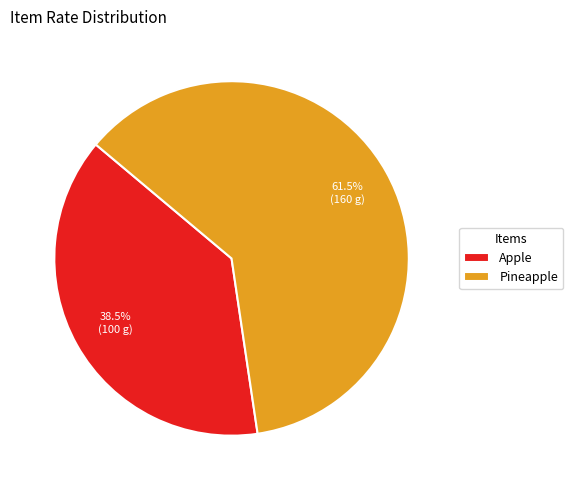

What percentage do Pineapple and Apple together represent?

100.0%